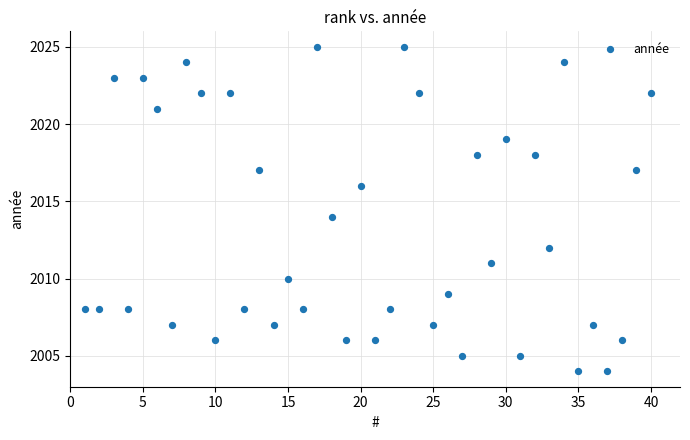

What is the range of Y values (max minus min)?

21